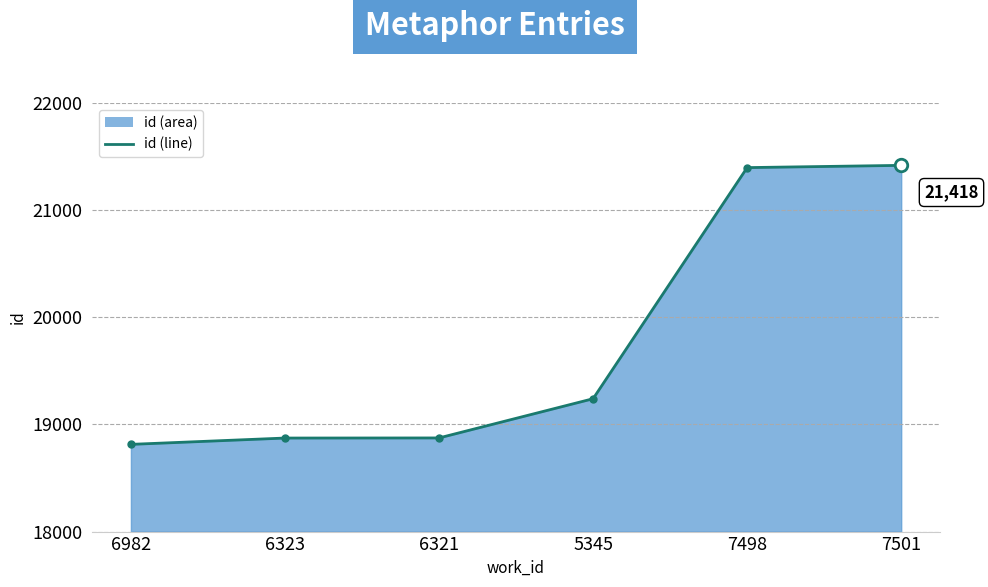

True or false: there are more than 0 points higher than both neighbors.

False